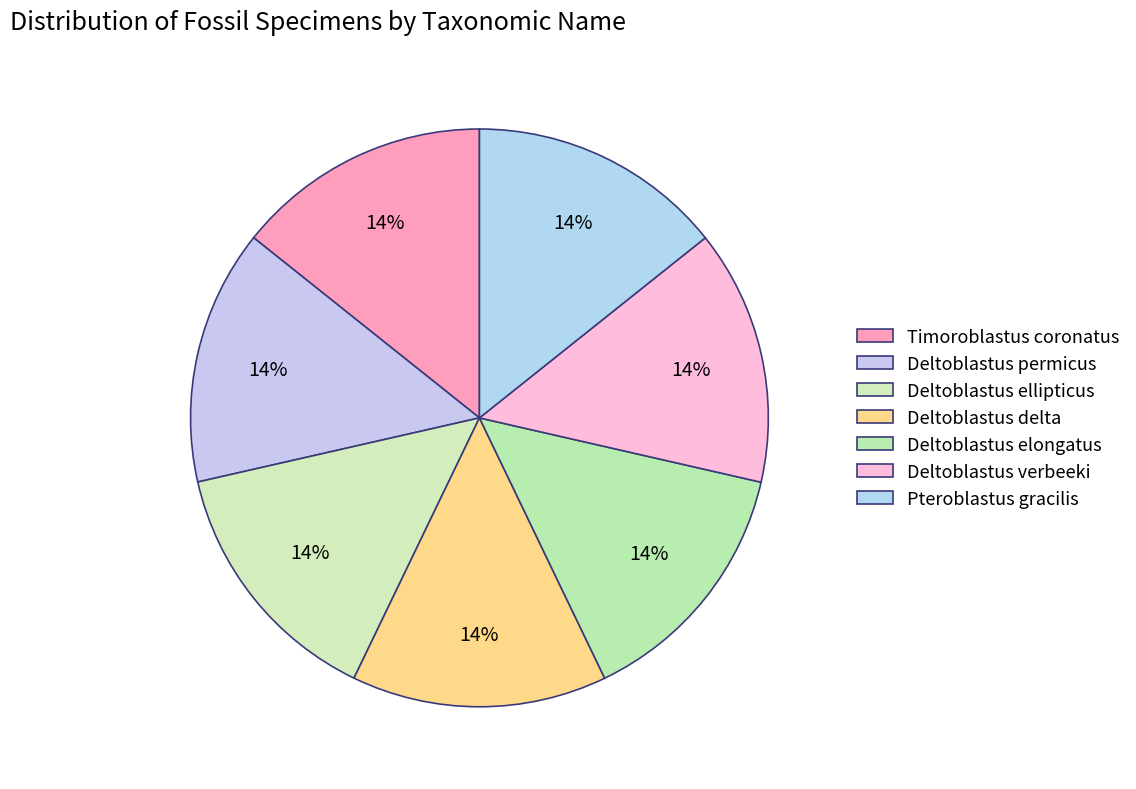

Which category has the biggest portion of the pie?

Pteroblastus gracilis